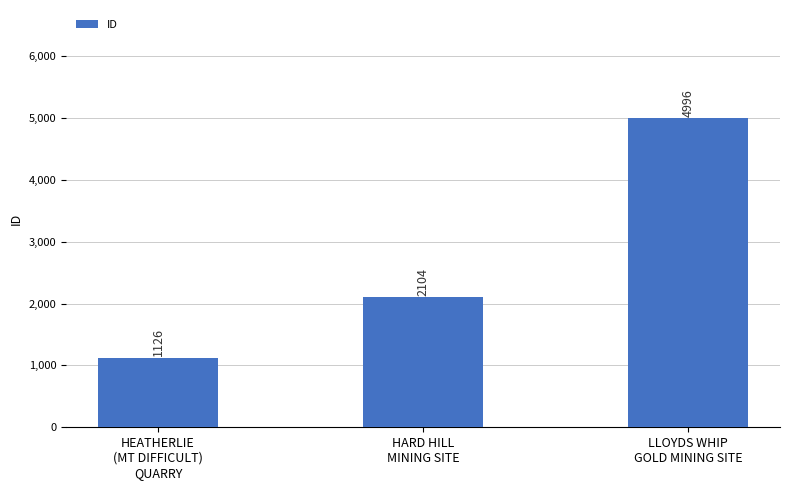

Approximately how many times larger is the value at HARD HILL
MINING SITE compared to LLOYDS WHIP
GOLD MINING SITE?

0.4